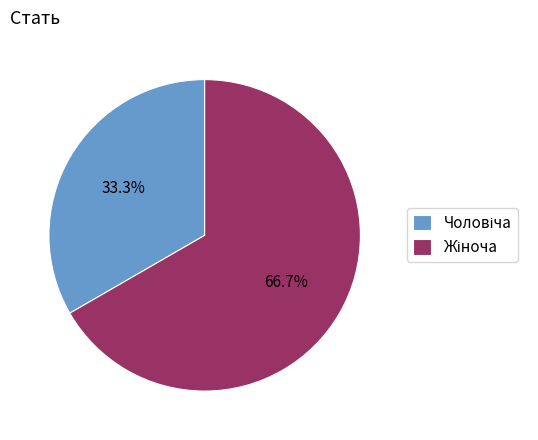

Does any single category account for the majority?

Yes